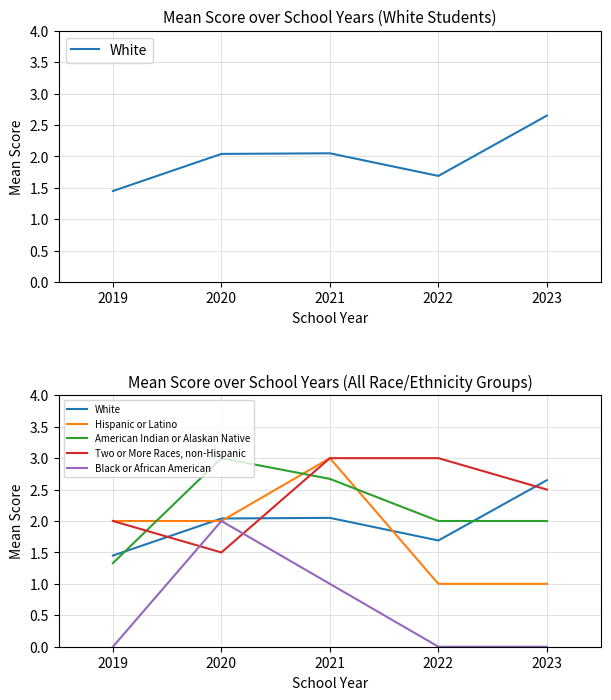

What is the difference between the second highest and second lowest values in the White series?

0.4